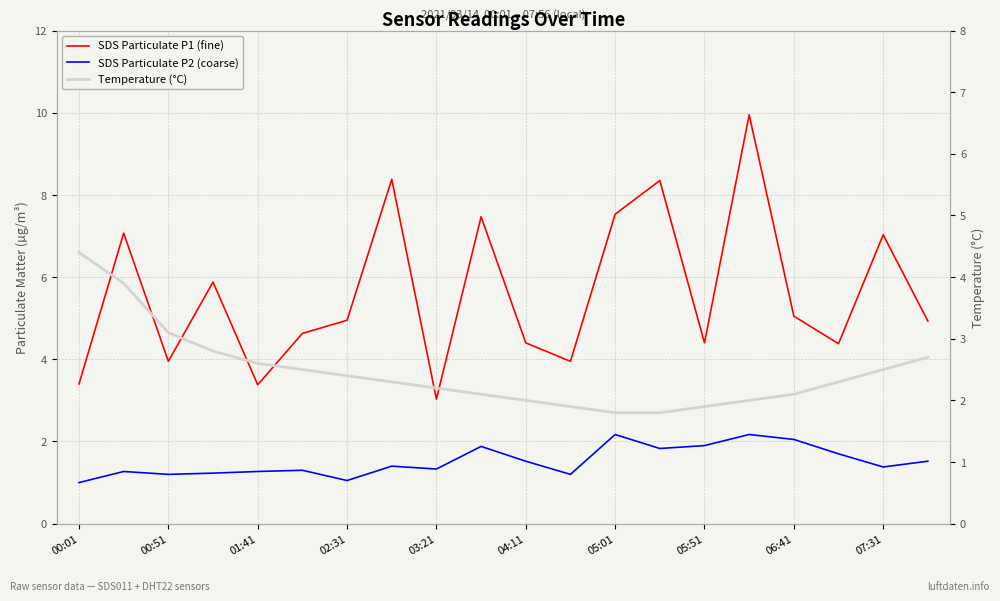

Between which two adjacent categories do SDS Particulate P1 (fine) and Temperature (°C) first intersect?

00:01 and 00:51